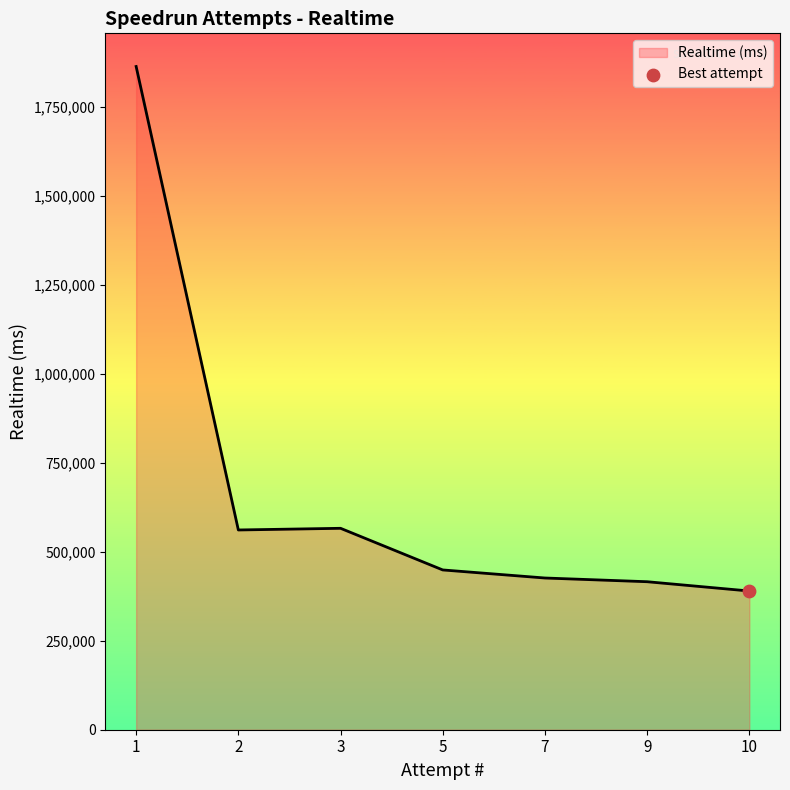

Which has a higher value, 10 or 2?

2